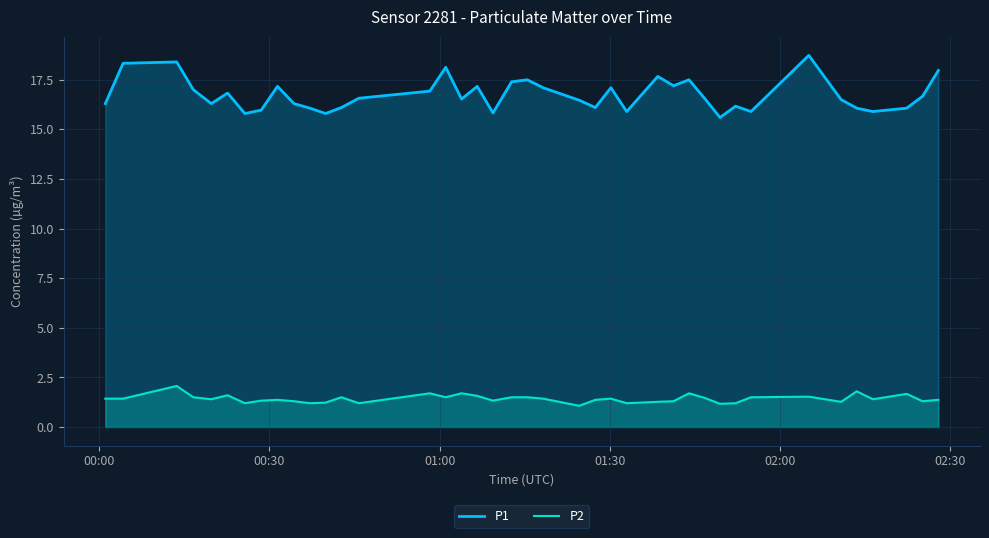

True or false: P2 has more than 2 interior local peaks.

True